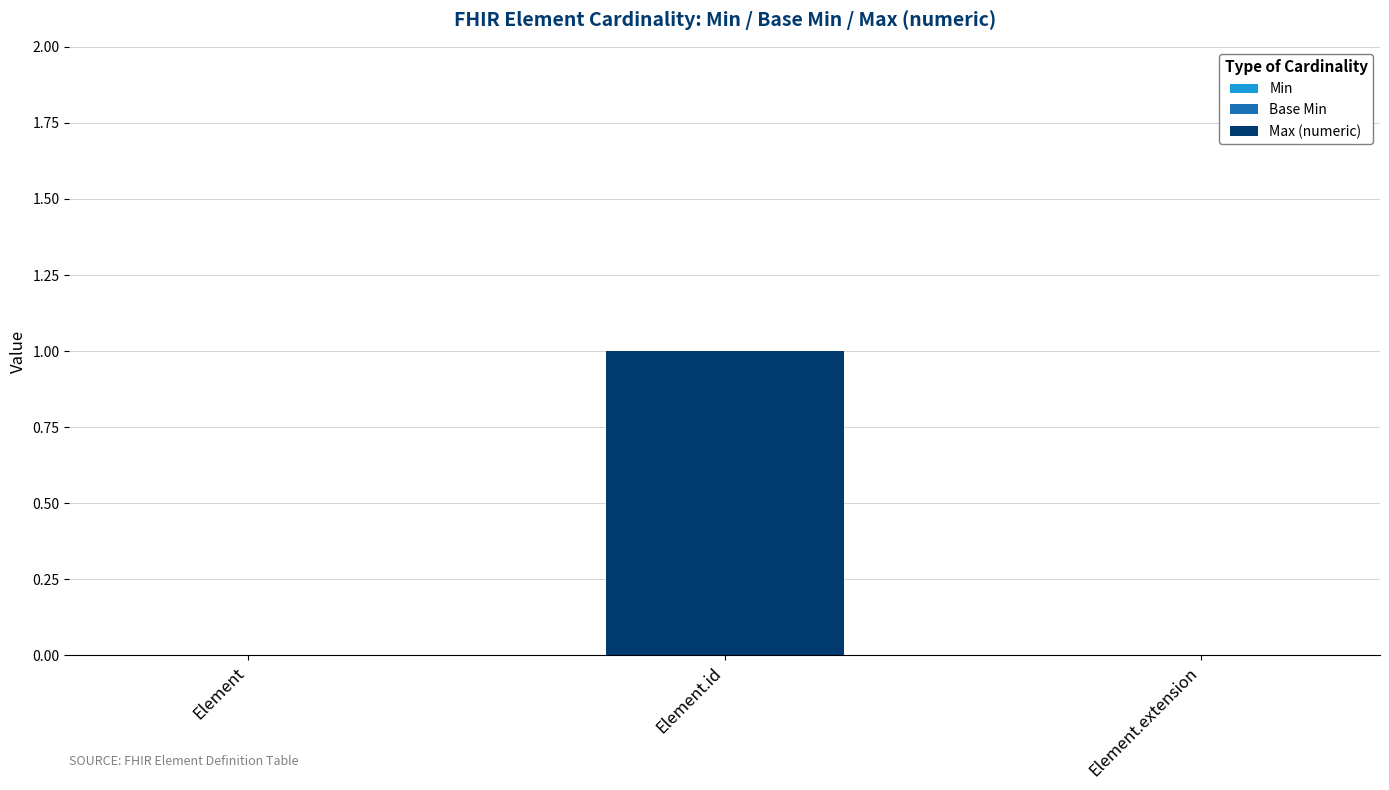

Is it true that the value at Element is 0?

True